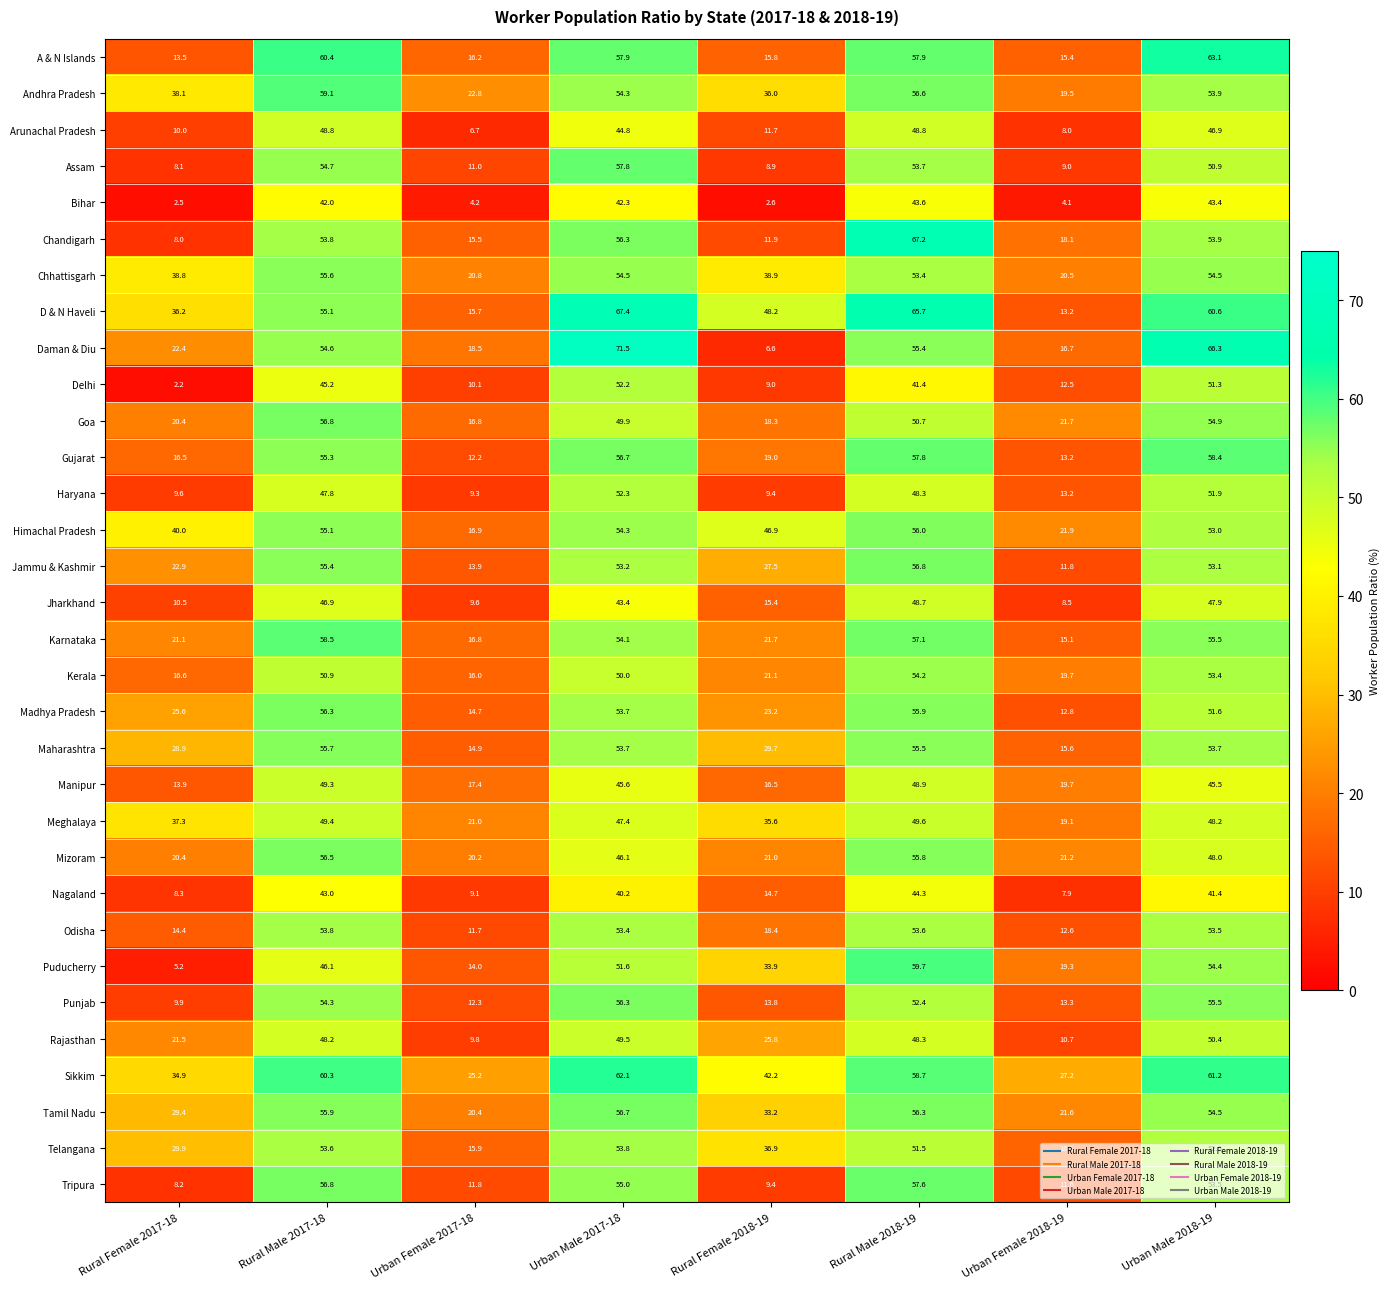

Rank the categories by Tamil Nadu value from lowest to highest.

Urban Female 2017-18, Urban Female 2018-19, Rural Female 2017-18, Rural Female 2018-19, Urban Male 2018-19, Rural Male 2017-18, Rural Male 2018-19, Urban Male 2017-18